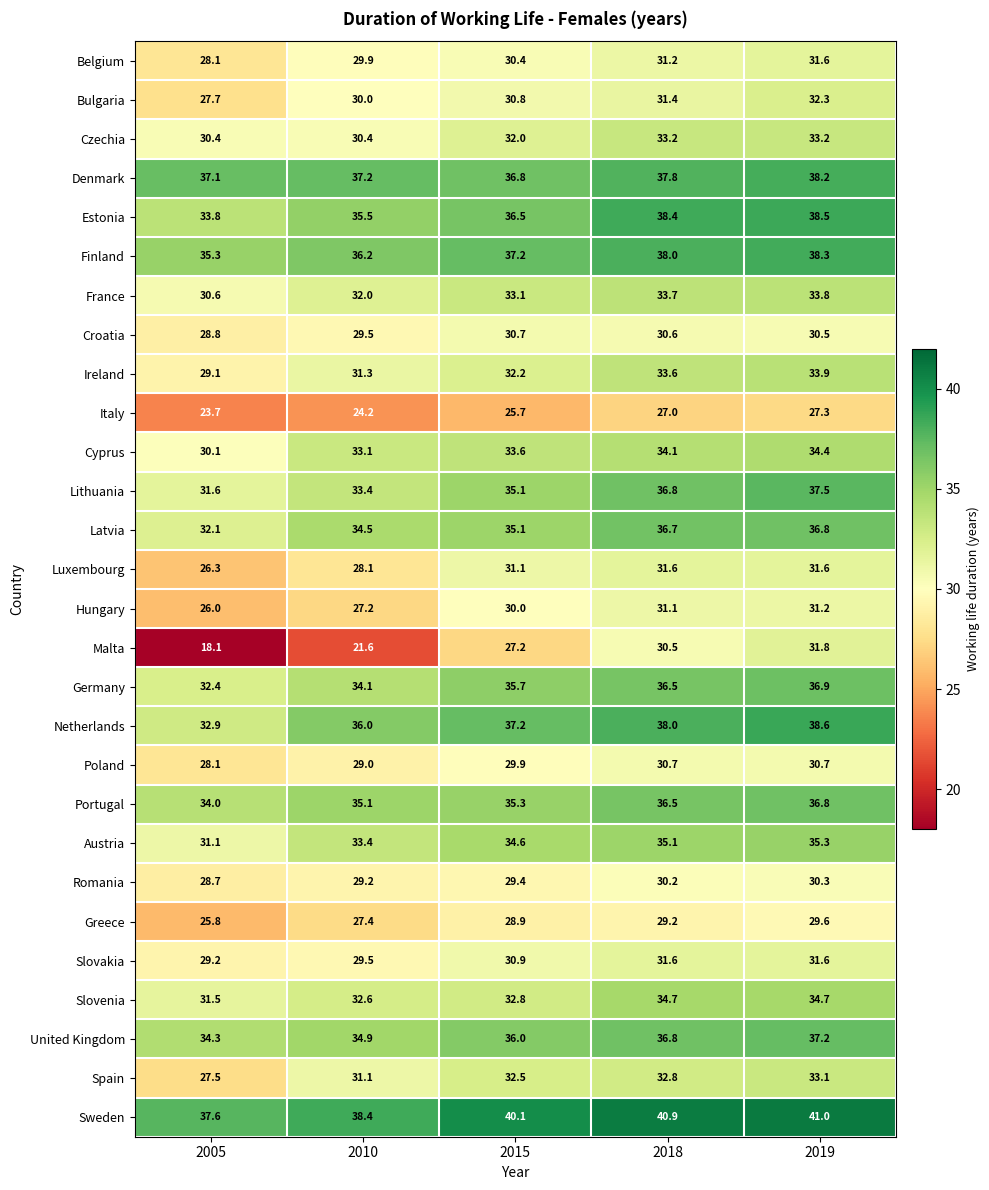

What is the maximum value shown in the chart?

41.0